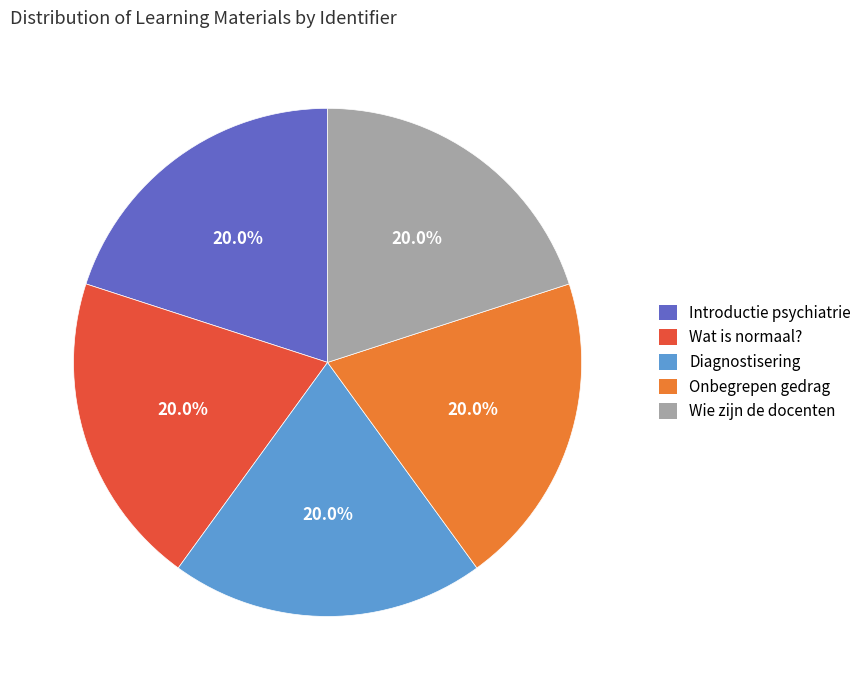

Is the sum of Introductie psychiatrie and Onbegrepen gedrag greater than half?

No